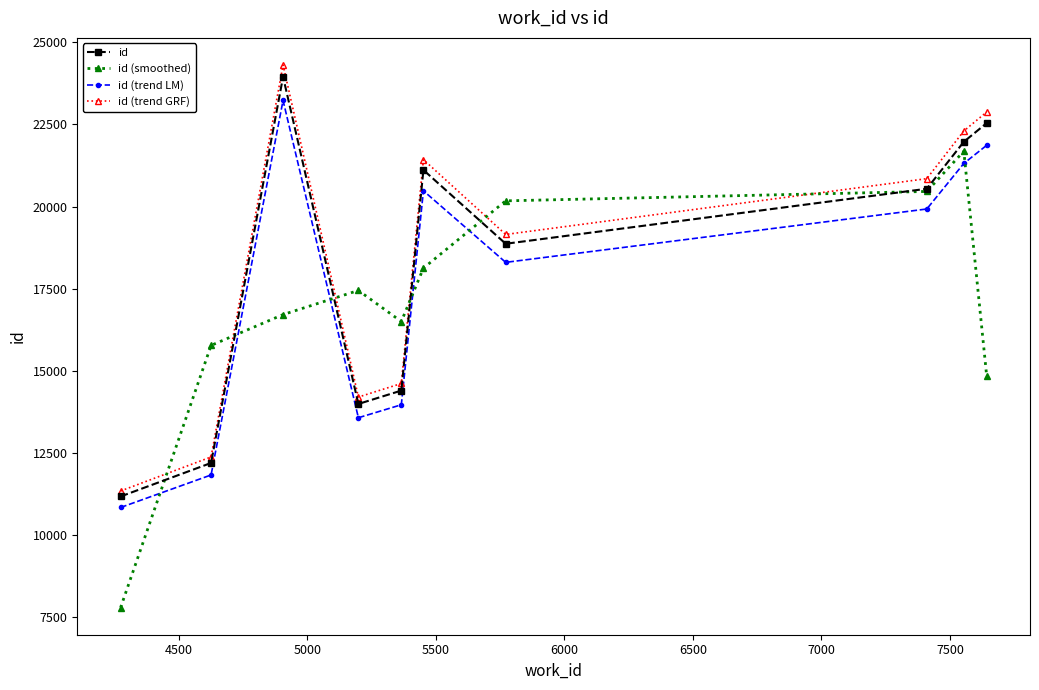

Rank the series by their maximum value, from highest to lowest.

id (trend GRF), id, id (trend LM), id (smoothed)